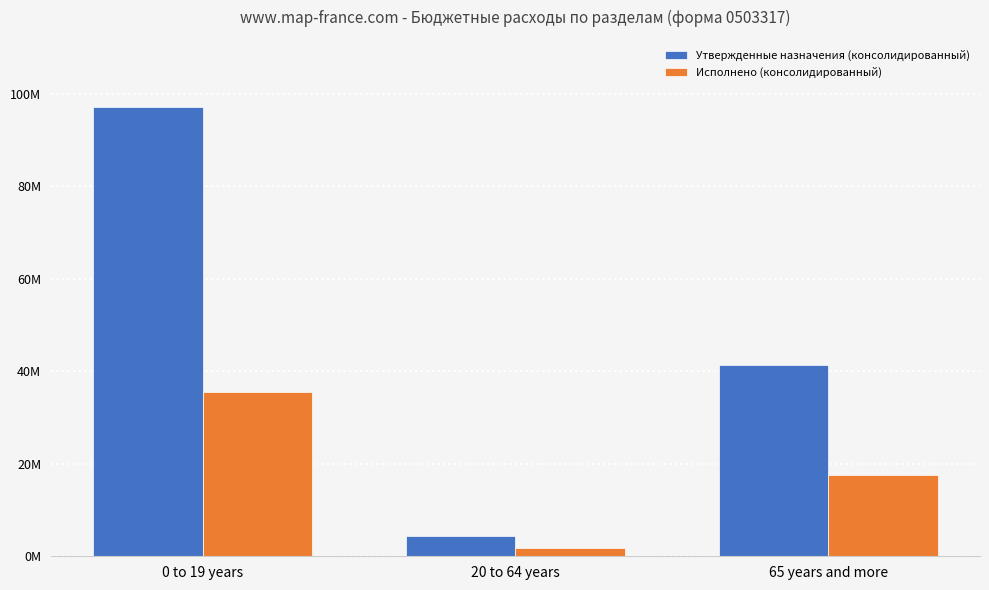

What is the value of the Исполнено (консолидированный) bar at the 1st from the left?

35445447.5